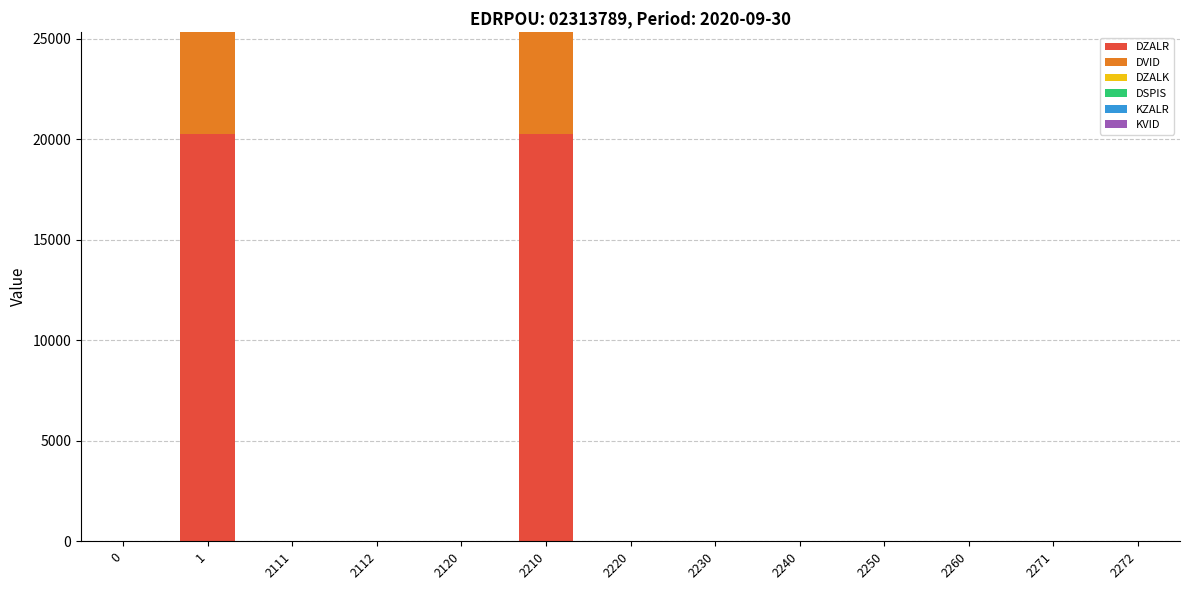

Is it true that DZALR equals 0.0 at 2112?

True